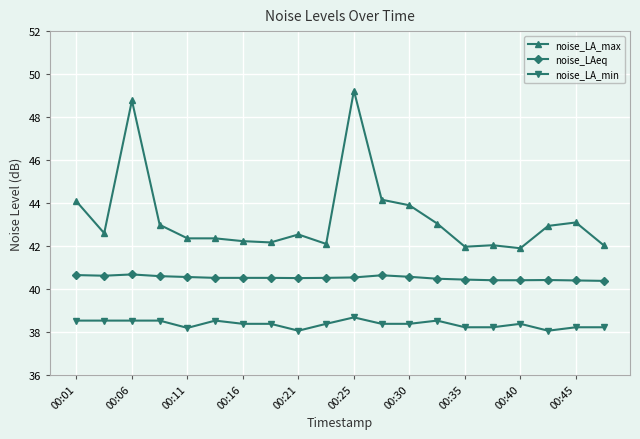

What is the lowest value of the noise_LA_max series?

41.9